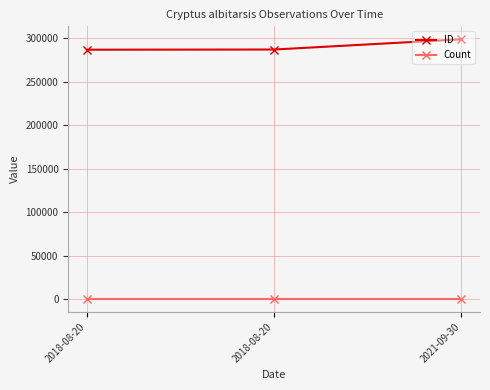

What is the highest value of the Count series?

1